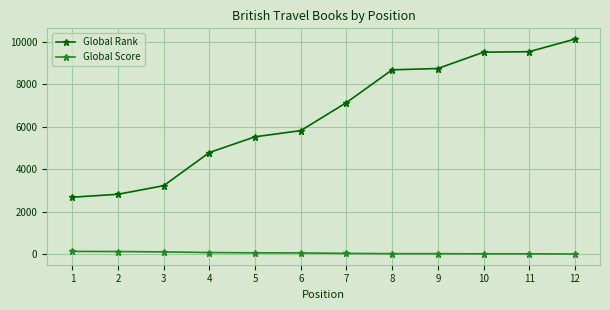

Which series changed the most between 1 and 9?

Global Rank